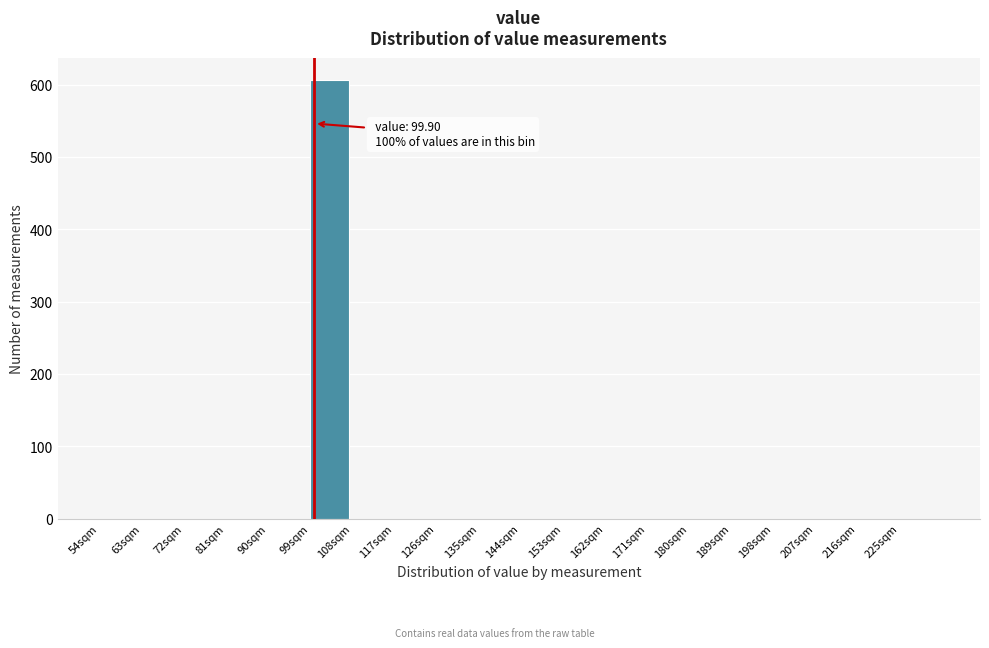

Which range on the x-axis has the tallest bar?

99 to 108